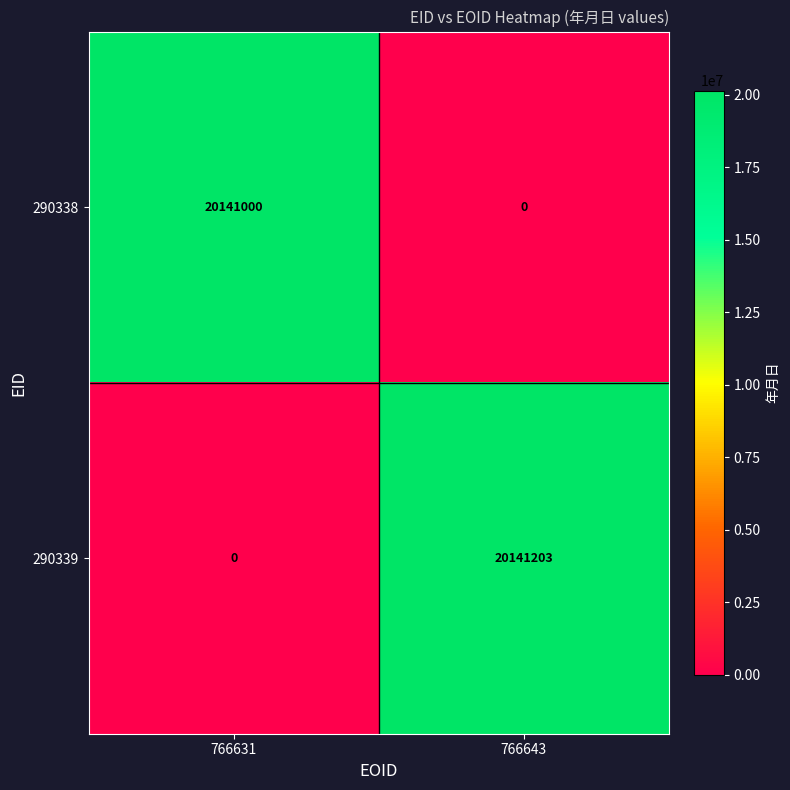

True or false: 290338 has a value of 0 at 766643.

True